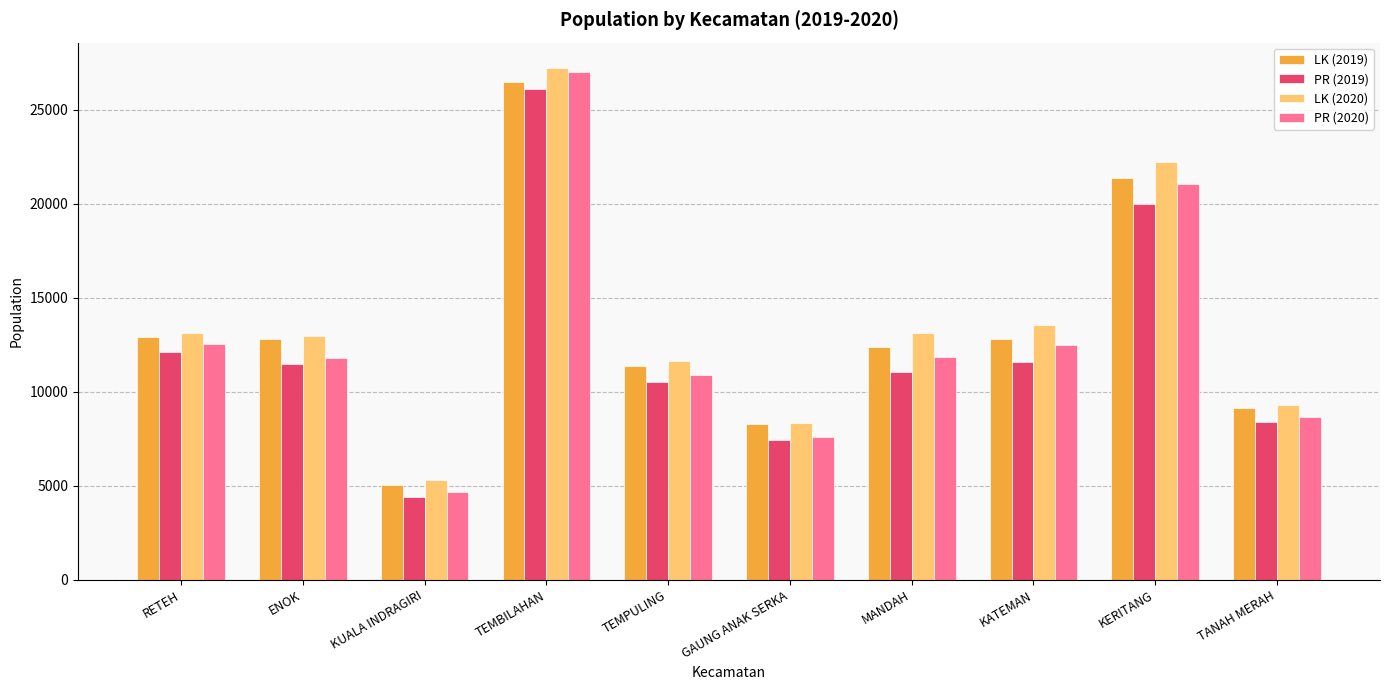

What is the sum of all LK (2020) values?

136714